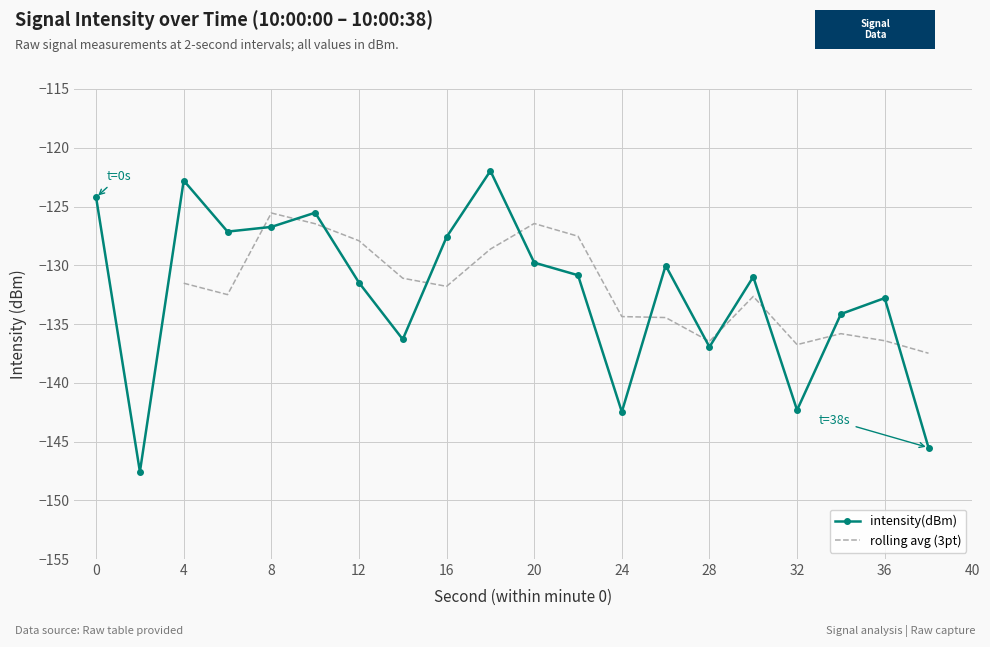

Is this an area chart (filled region under the line)?

No